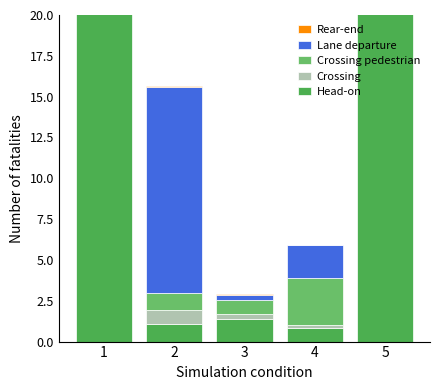

What is the difference between the maximum and minimum values in the Crossing pedestrian series?

26.2